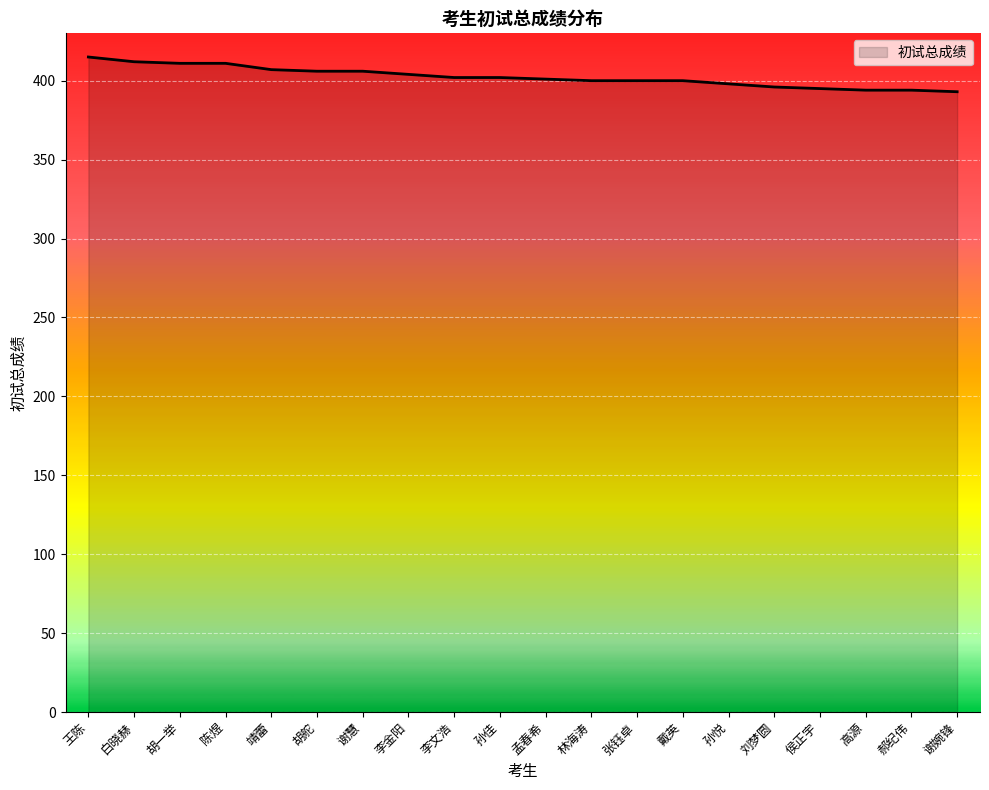

Between 张钰卓 and 王陈, which is larger?

王陈